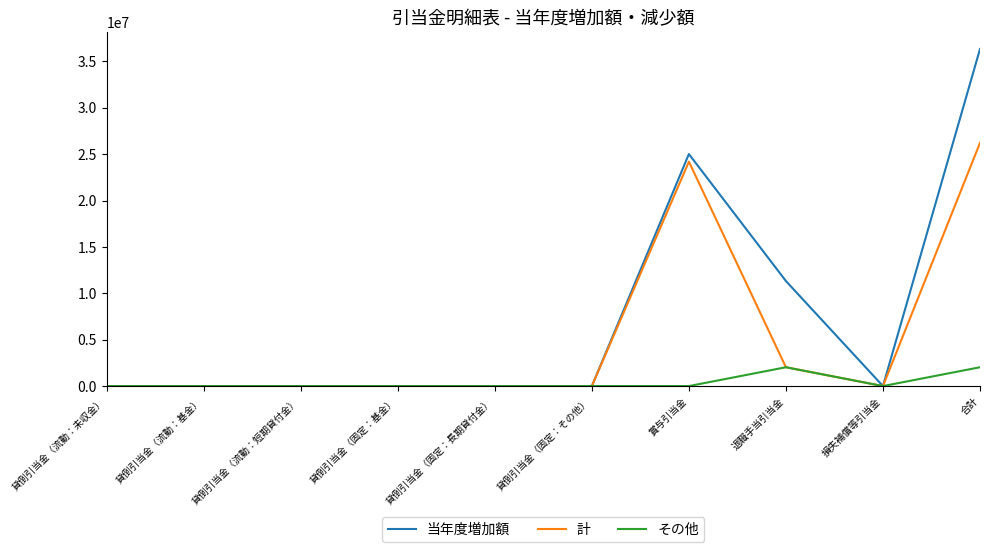

What is the difference between the second highest and second lowest values in the その他 series?

2029656